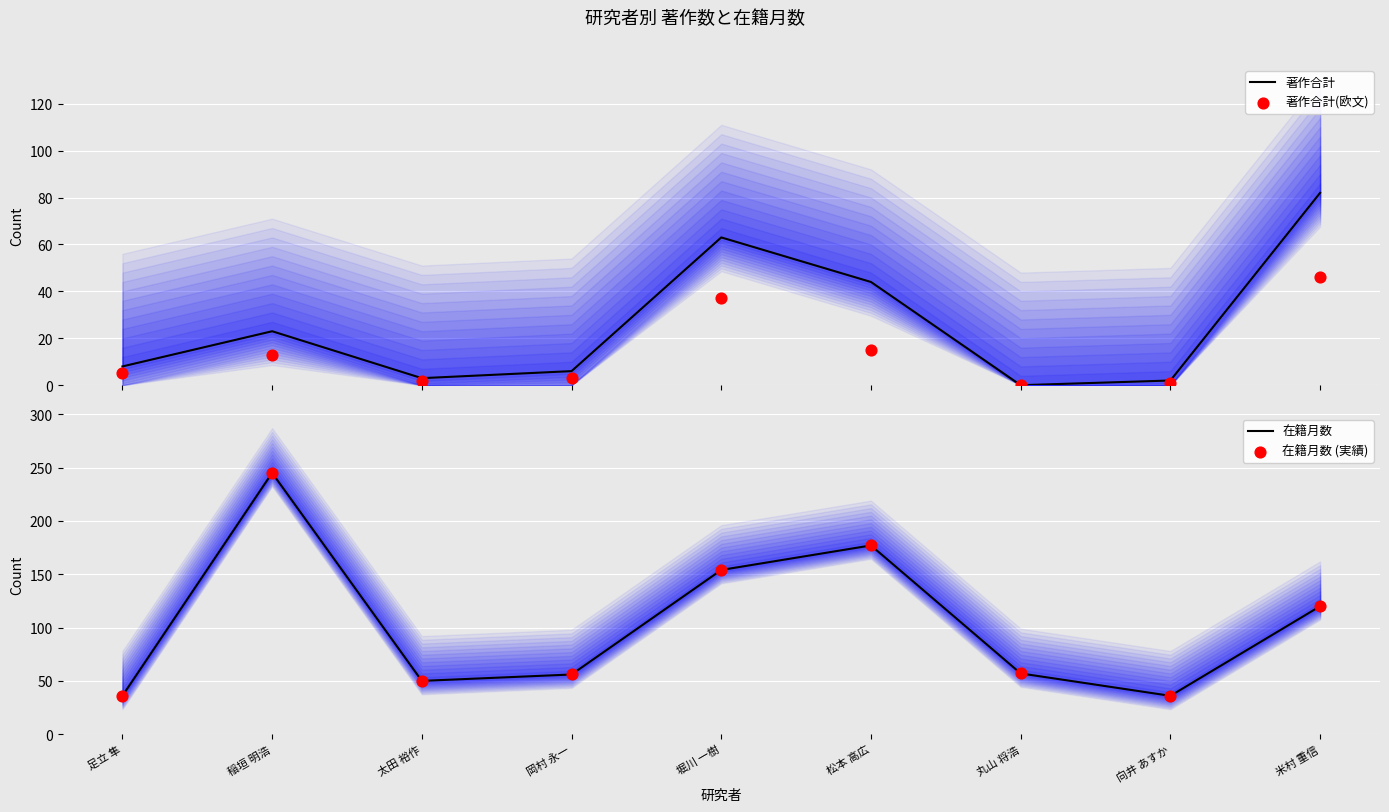

What is the total value across all series at 稲垣 明浩?

526